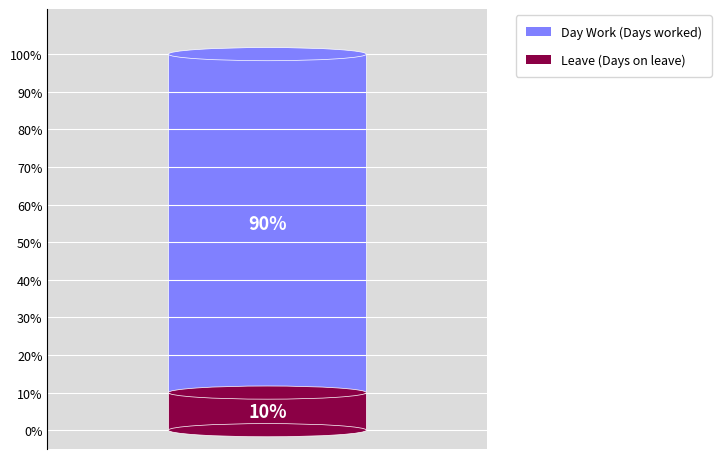

To the nearest percent, what is the combined percentage of Leave and Day Work?

100%